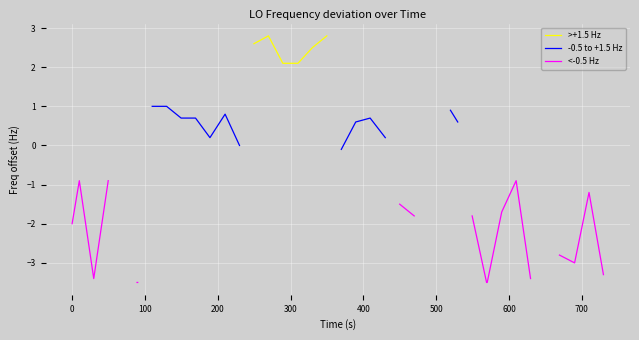

How many data points does each series have?

40